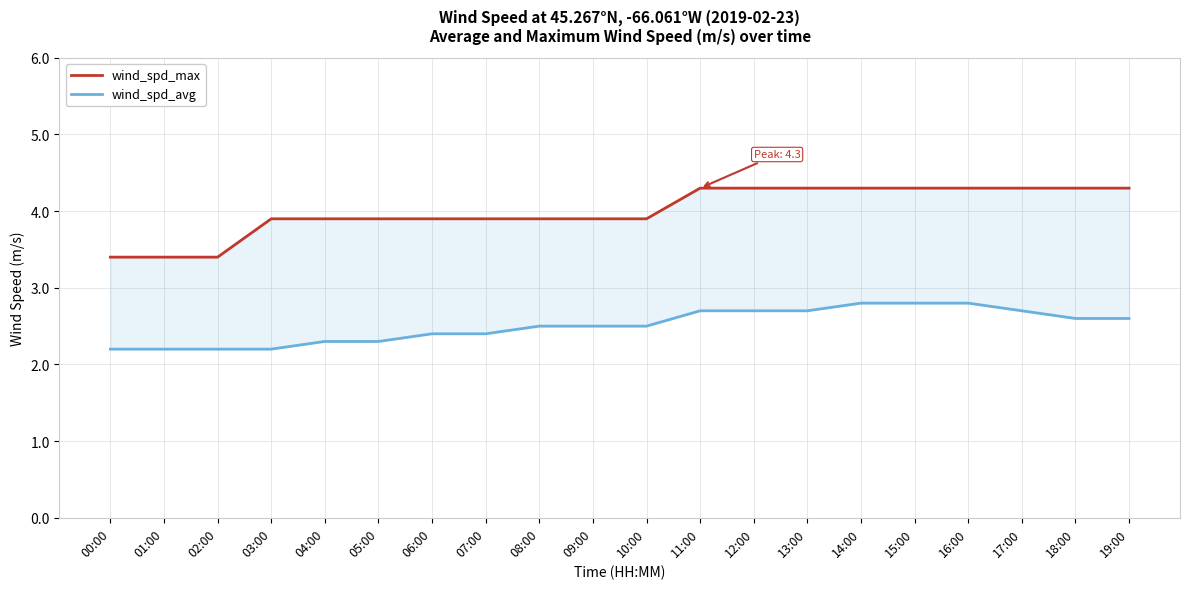

What is the greatest value displayed?

4.3